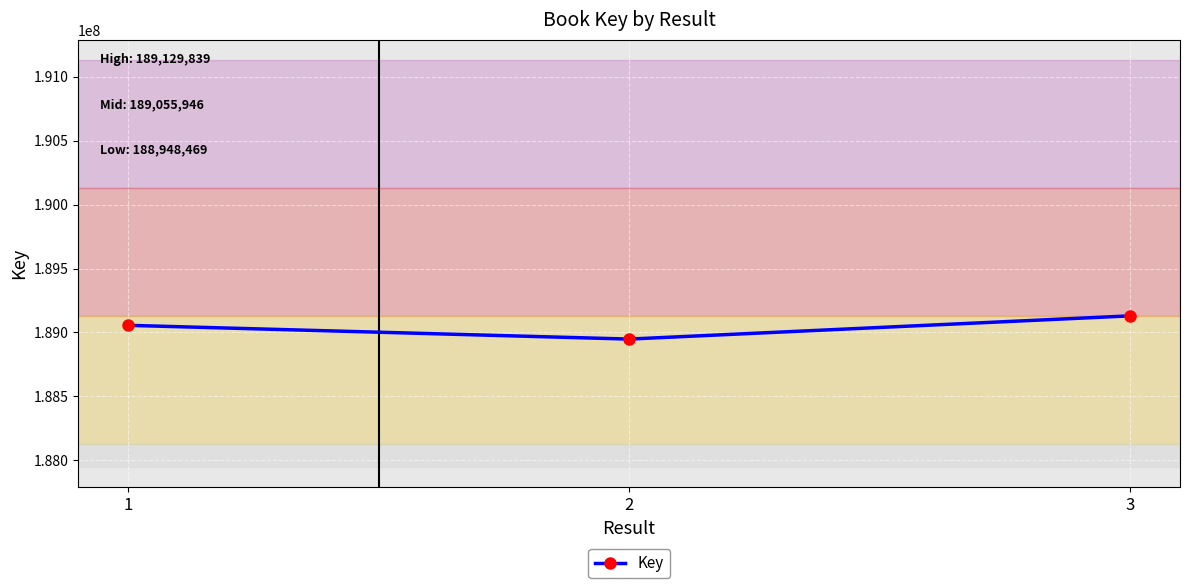

Which category has the highest value across all series?

3